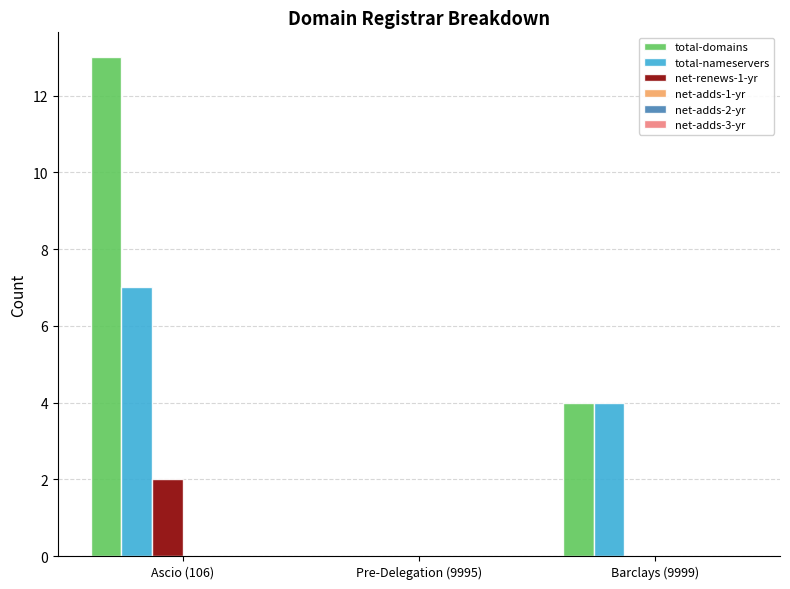

Between Ascio (106) and Barclays (9999), which series saw the biggest shift?

total-domains